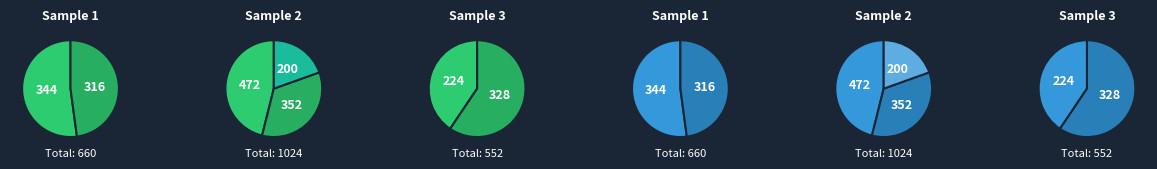

True or false: 11341 accounts for 1% of the total.

False